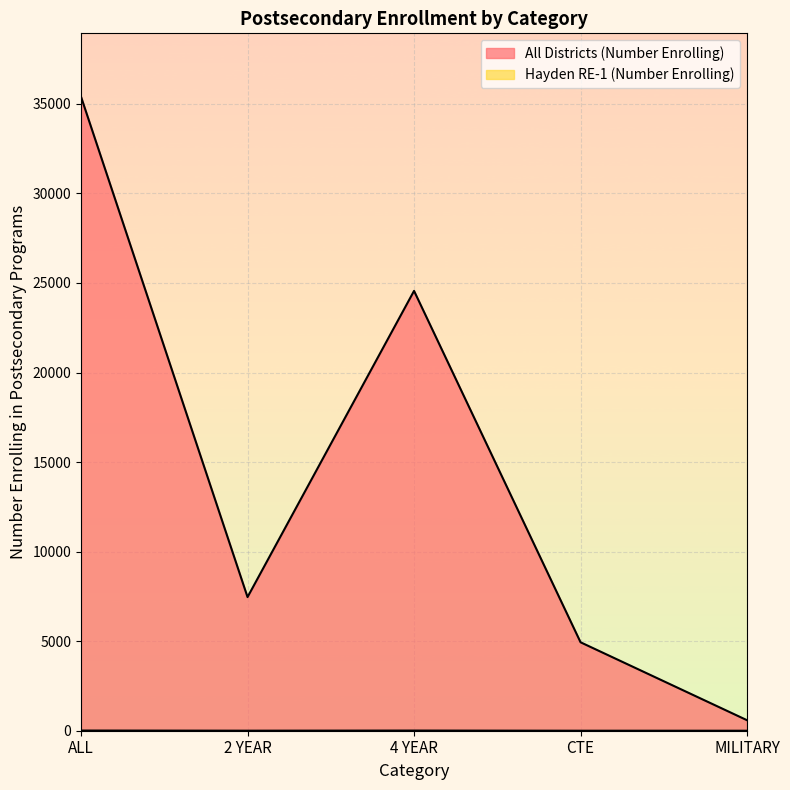

At which label does Hayden RE-1 (Number Enrolling) first exceed 2?

ALL